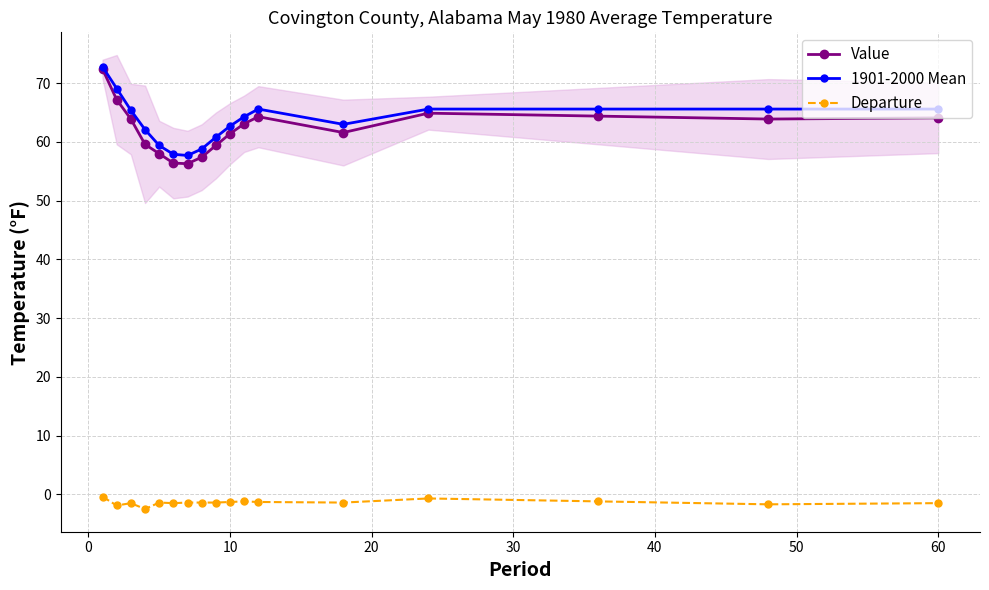

What is the difference between the maximum and minimum values in the 1901-2000 Mean series?

15.1